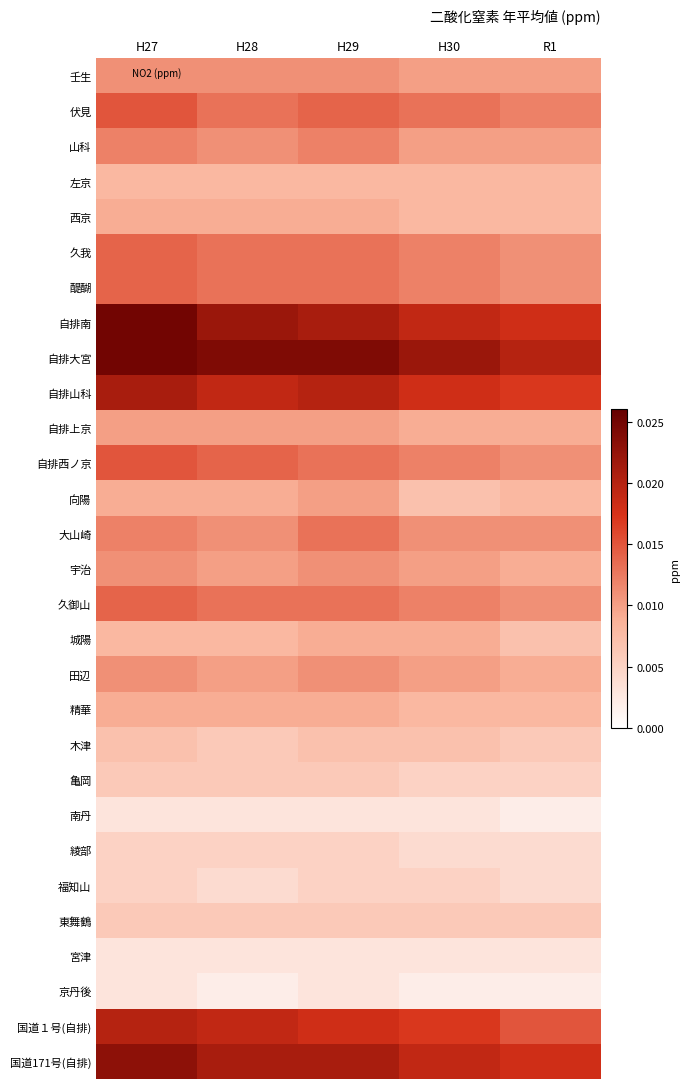

Which has a higher value, H30 or R1?

H30